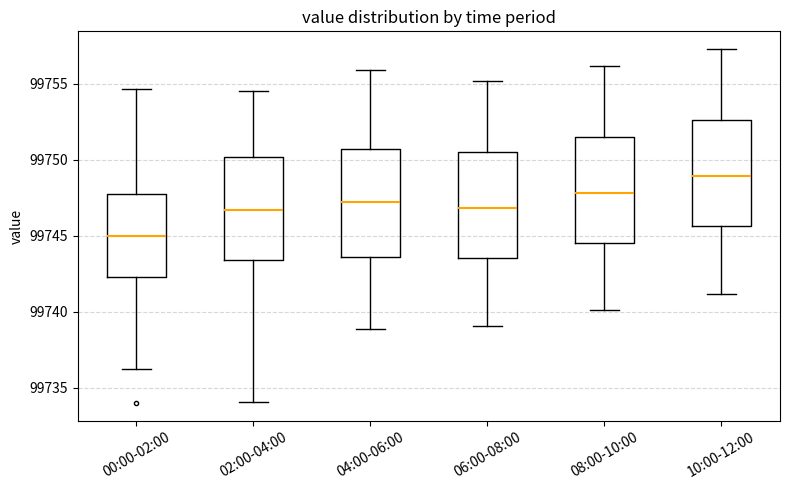

Which box's median line is the lowest?

00:00-02:00